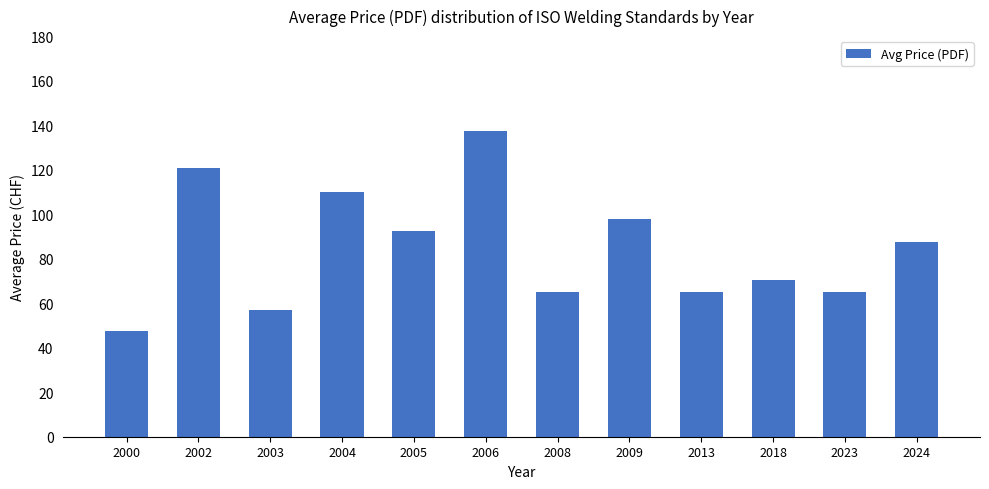

How many bars are there in total?

12